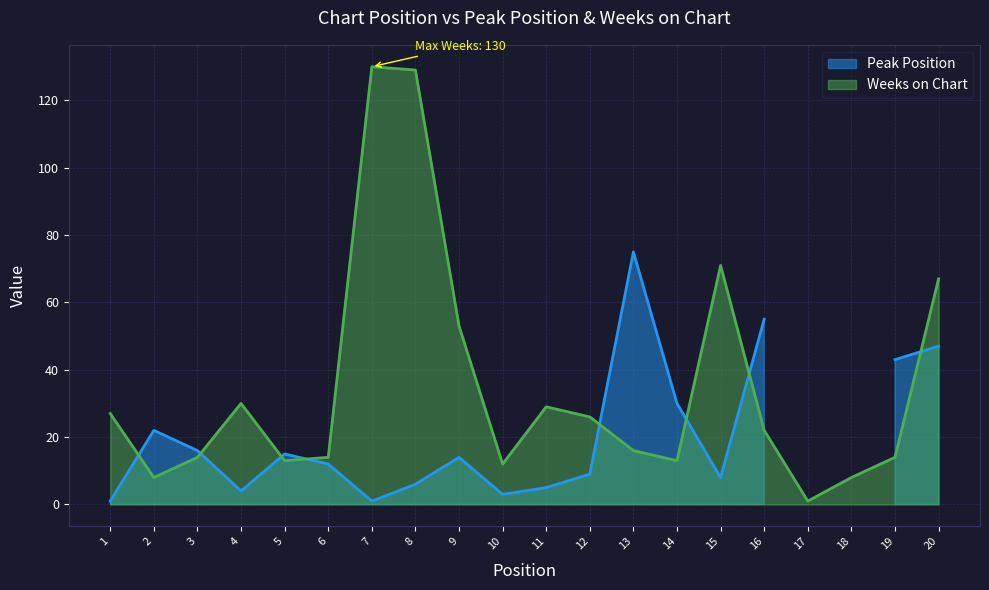

At which label does Weeks on Chart reach its minimum?

17